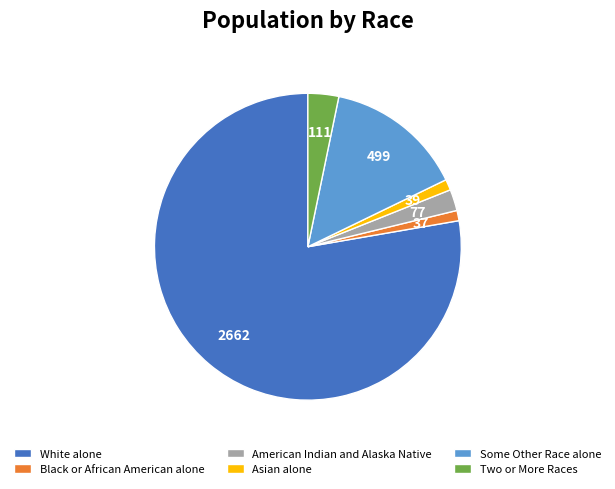

What is the largest slice in the pie chart?

White alone